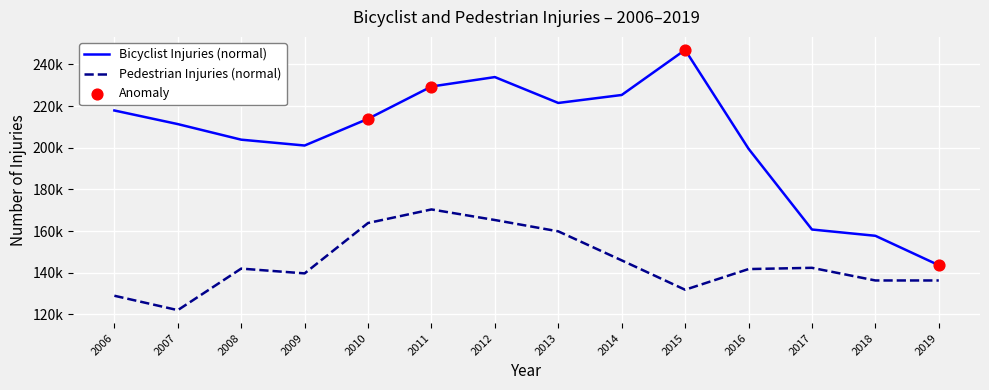

What is the total value across all series at 2016?

341327